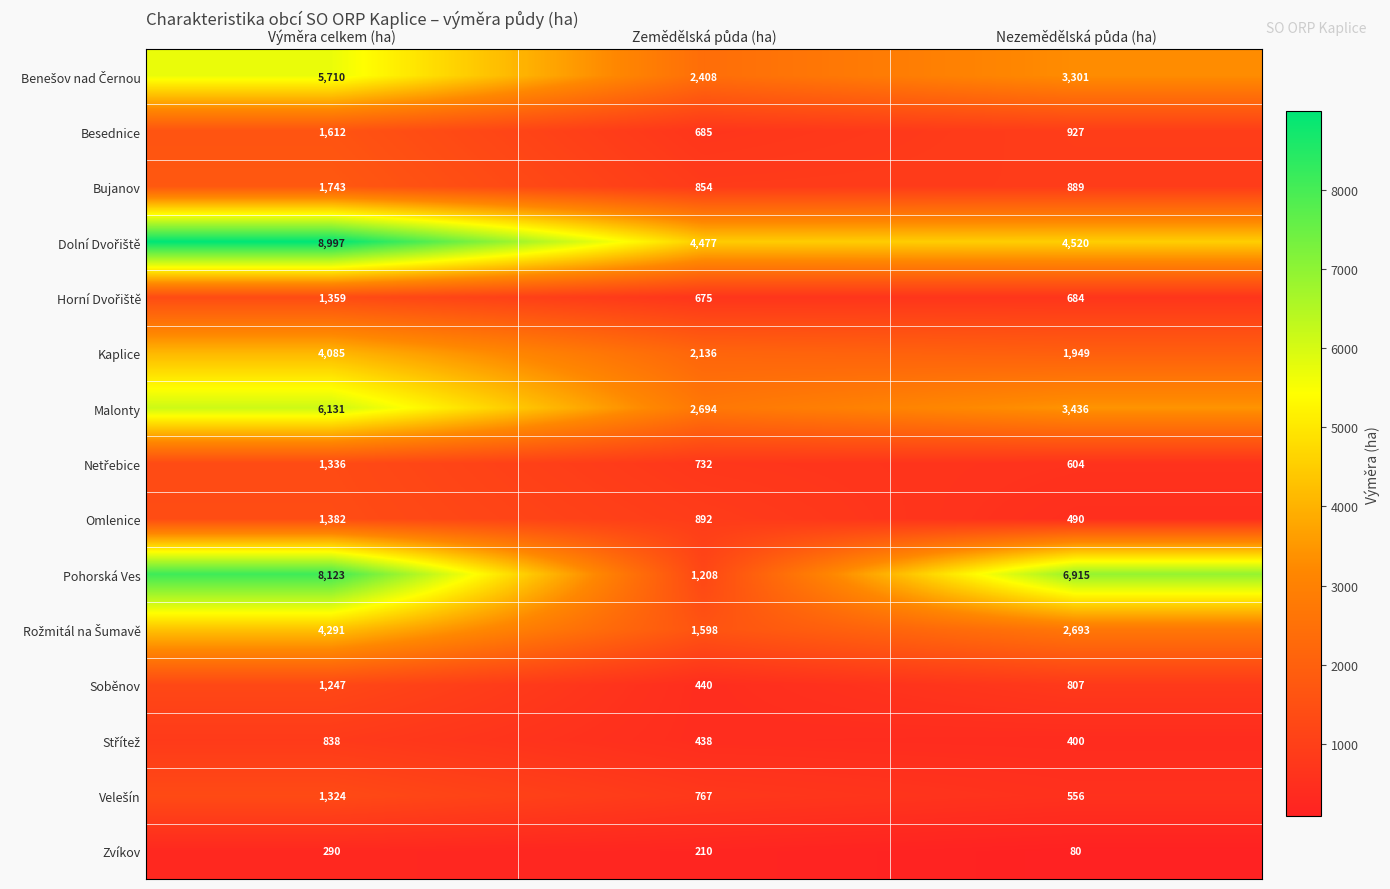

Which series has the widest spread of values?

Pohorská Ves